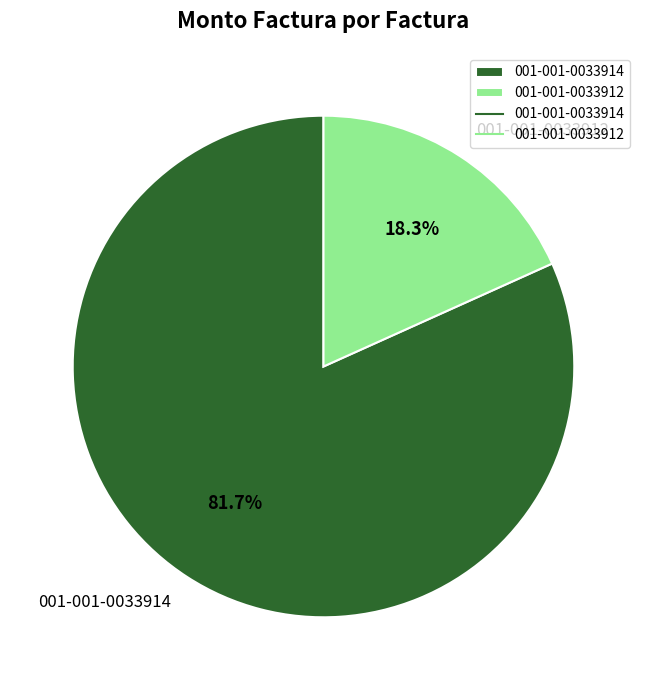

Rank the categories by value from highest to lowest.

001-001-0033914, 001-001-0033912